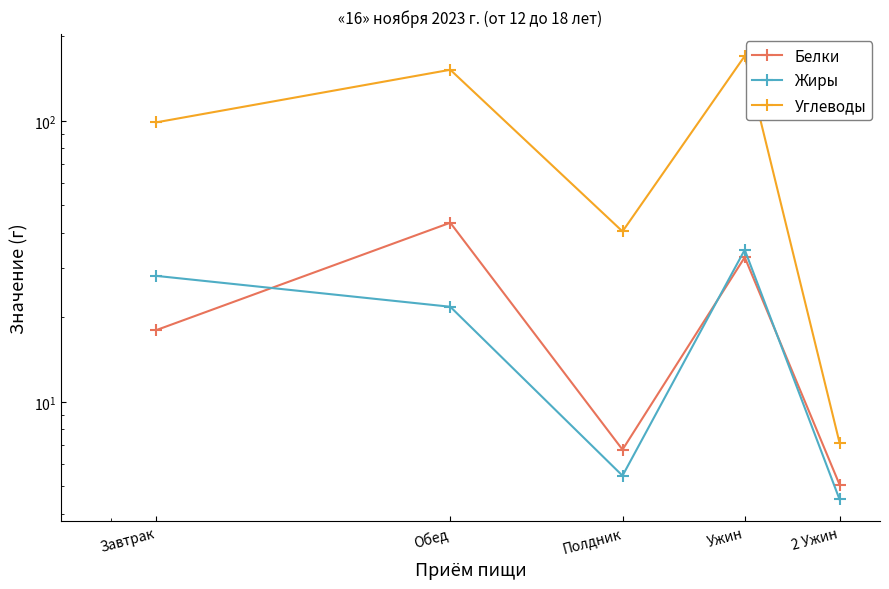

Which series changed the most between Обед and 2 Ужин?

Углеводы